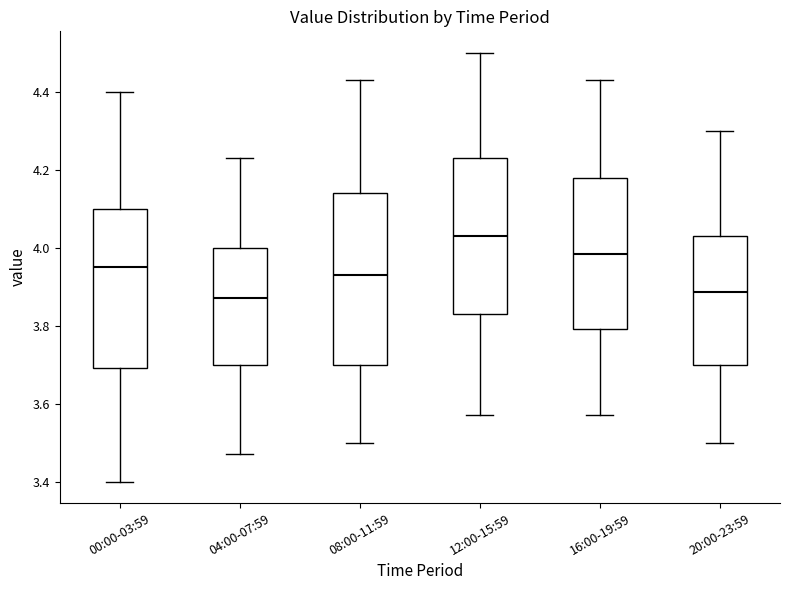

Comparing the boxes themselves (not the whiskers), which one is the tallest?

08:00-11:59